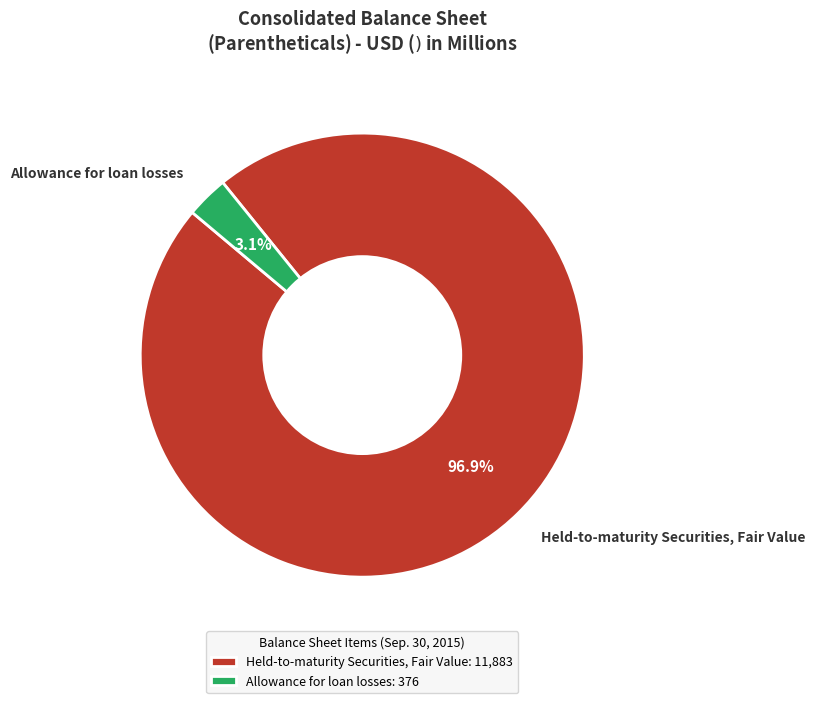

What is the total percentage of Held-to-maturity Securities, Fair Value and Allowance for loan losses?

100.0%